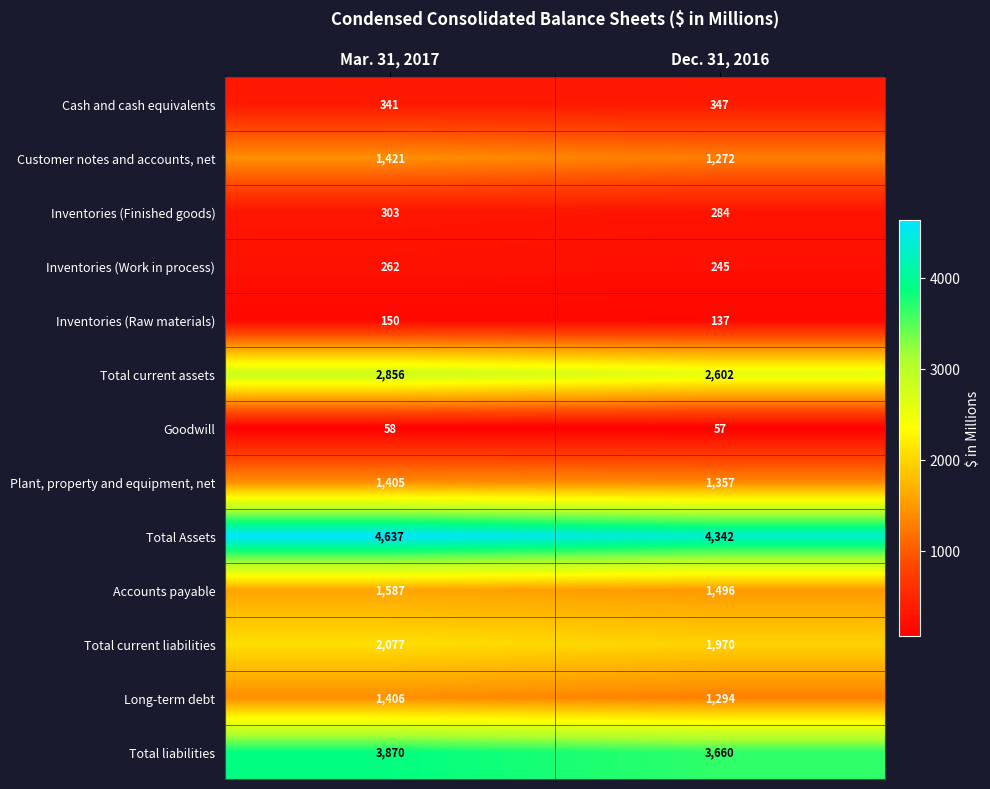

Reading left to right, transcribe all the data shown in this chart.

Cash and cash equivalents: 341	347
Customer notes and accounts, net: 1421	1272
Inventories (Finished goods): 303	284
Inventories (Work in process): 262	245
Inventories (Raw materials): 150	137
Total current assets: 2856	2602
Goodwill: 58	57
Plant, property and equipment, net: 1405	1357
Total Assets: 4637	4342
Accounts payable: 1587	1496
Total current liabilities: 2077	1970
Long-term debt: 1406	1294
Total liabilities: 3870	3660